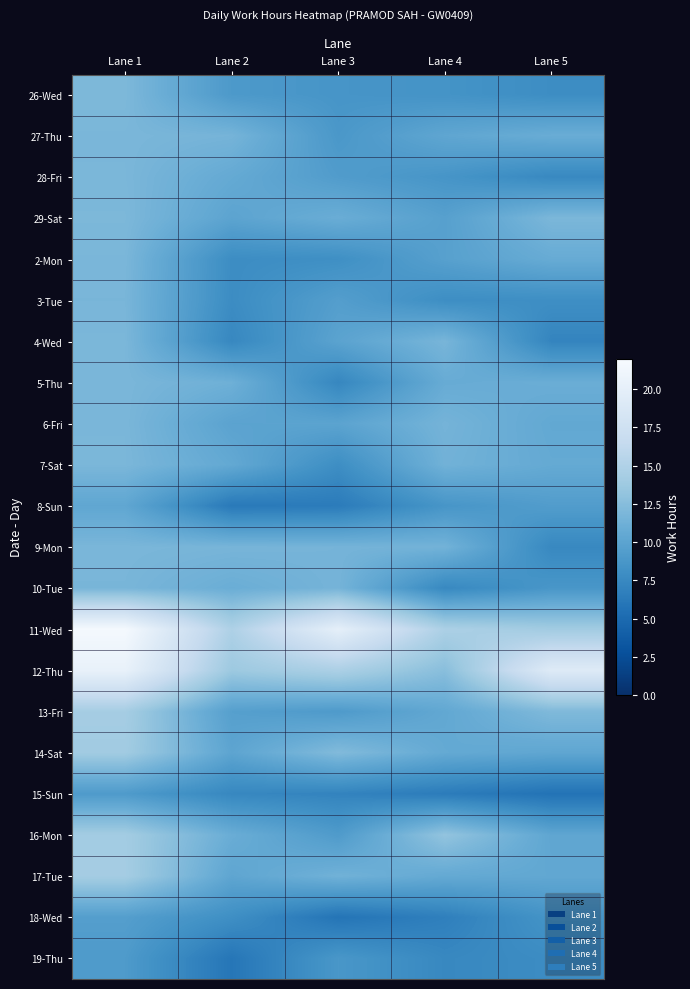

Reading right to left, transcribe all the data shown in this chart.

26-Wed: Lane 5=7.9	Lane 4=8.4	Lane 3=8.6	Lane 2=9.0	Lane 1=12.0
27-Thu: Lane 5=10.9	Lane 4=10.2	Lane 3=8.8	Lane 2=11.6	Lane 1=11.8
28-Fri: Lane 5=7.5	Lane 4=8.6	Lane 3=9.3	Lane 2=10.6	Lane 1=11.9
29-Sat: Lane 5=11.9	Lane 4=9.7	Lane 3=10.9	Lane 2=10.0	Lane 1=12.0
2-Mon: Lane 5=10.8	Lane 4=9.7	Lane 3=8.1	Lane 2=7.8	Lane 1=11.8
3-Tue: Lane 5=8.0	Lane 4=7.9	Lane 3=9.5	Lane 2=7.8	Lane 1=11.8
4-Wed: Lane 5=7.2	Lane 4=11.7	Lane 3=9.9	Lane 2=7.4	Lane 1=11.9
5-Thu: Lane 5=11.0	Lane 4=10.8	Lane 3=7.3	Lane 2=11.2	Lane 1=11.8
6-Fri: Lane 5=10.5	Lane 4=11.6	Lane 3=10.0	Lane 2=10.0	Lane 1=11.8
7-Sat: Lane 5=10.6	Lane 4=11.4	Lane 3=7.9	Lane 2=10.5	Lane 1=11.9
8-Sun: Lane 5=9.3	Lane 4=8.6	Lane 3=6.4	Lane 2=6.3	Lane 1=10.3
9-Mon: Lane 5=7.5	Lane 4=11.5	Lane 3=11.6	Lane 2=11.7	Lane 1=11.8
10-Tue: Lane 5=8.7	Lane 4=7.5	Lane 3=11.6	Lane 2=11.0	Lane 1=11.8
11-Wed: Lane 5=14.0	Lane 4=14.7	Lane 3=20.0	Lane 2=14.9	Lane 1=21.7
12-Thu: Lane 5=19.3	Lane 4=12.6	Lane 3=14.7	Lane 2=13.7	Lane 1=20.4
13-Fri: Lane 5=12.1	Lane 4=10.4	Lane 3=9.1	Lane 2=9.6	Lane 1=14.3
14-Sat: Lane 5=10.3	Lane 4=10.6	Lane 3=12.2	Lane 2=10.1	Lane 1=14.0
15-Sun: Lane 5=5.7	Lane 4=6.5	Lane 3=7.1	Lane 2=7.4	Lane 1=9.1
16-Mon: Lane 5=10.2	Lane 4=13.2	Lane 3=9.2	Lane 2=10.9	Lane 1=14.1
17-Tue: Lane 5=10.4	Lane 4=10.6	Lane 3=11.4	Lane 2=10.2	Lane 1=14.2
18-Wed: Lane 5=8.5	Lane 4=6.8	Lane 3=5.8	Lane 2=8.0	Lane 1=9.5
19-Thu: Lane 5=7.8	Lane 4=7.4	Lane 3=8.8	Lane 2=6.0	Lane 1=9.1